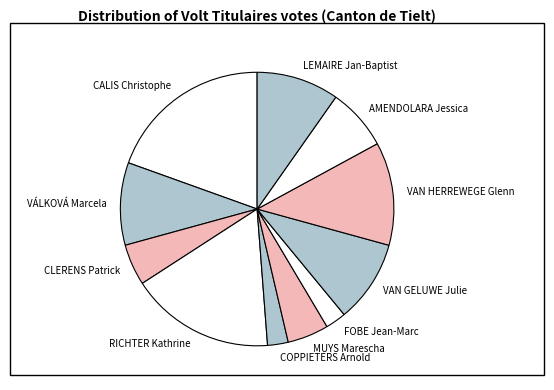

Which category has the biggest portion of the pie?

CALIS Christophe